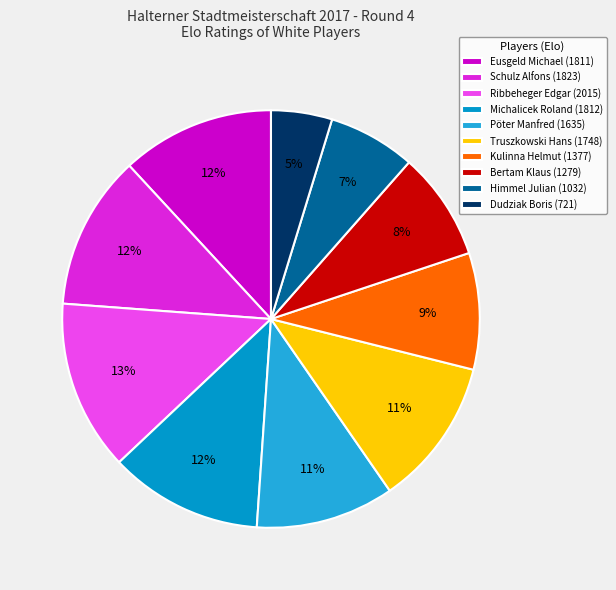

To the nearest percent, what portion does Schulz Alfons represent?

12%